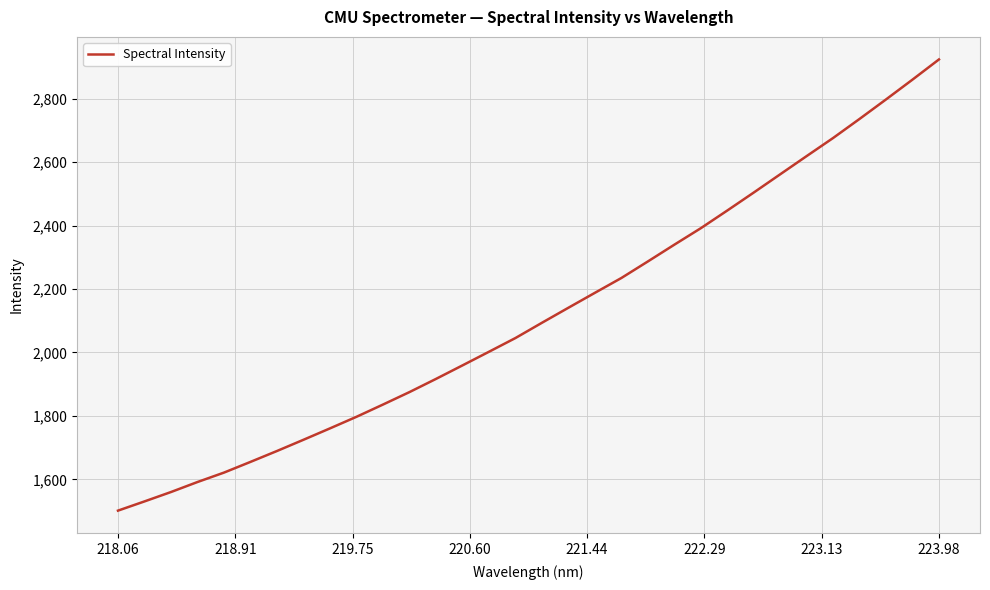

What is the difference between the maximum and minimum values?

1422.1